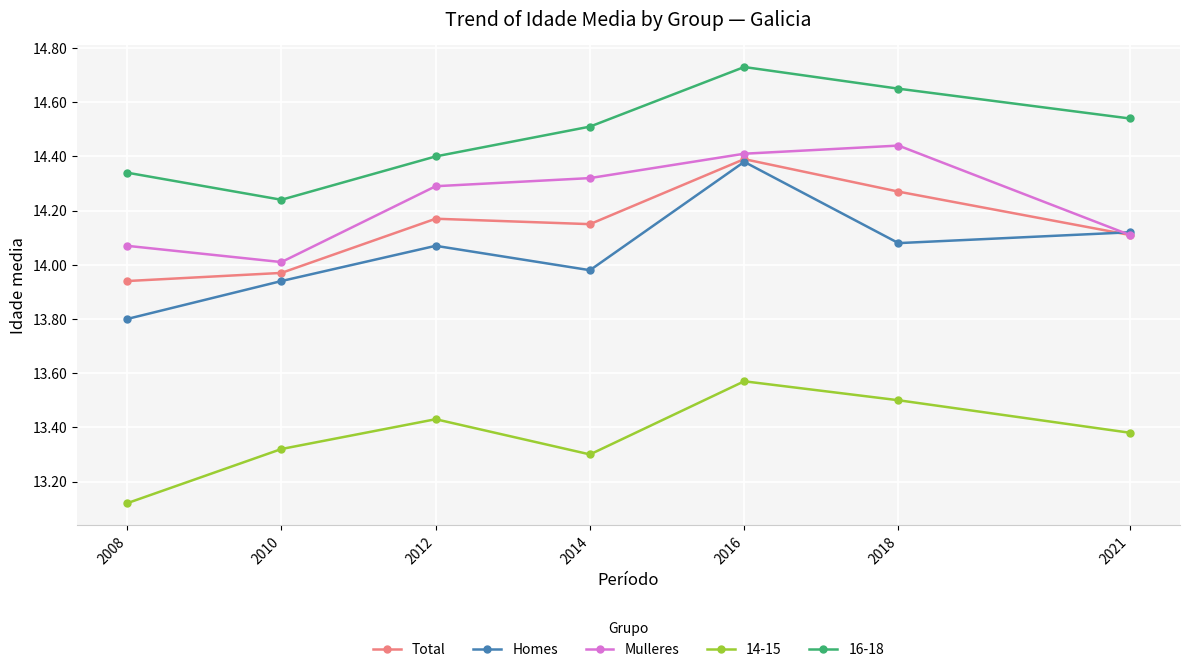

Which series ends up on top after the final intersection of Homes and Total?

Homes